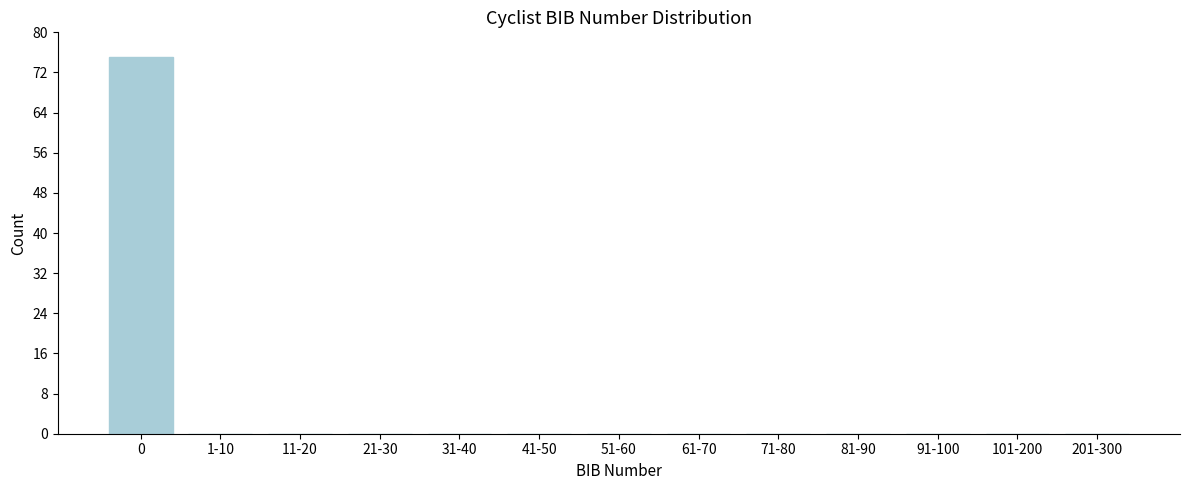

Reading right to left, extract all data points from this chart.

201-300=0	101-200=0	91-100=0	81-90=0	71-80=0	61-70=0	51-60=0	41-50=0	31-40=0	21-30=0	11-20=0	1-10=0	0=75